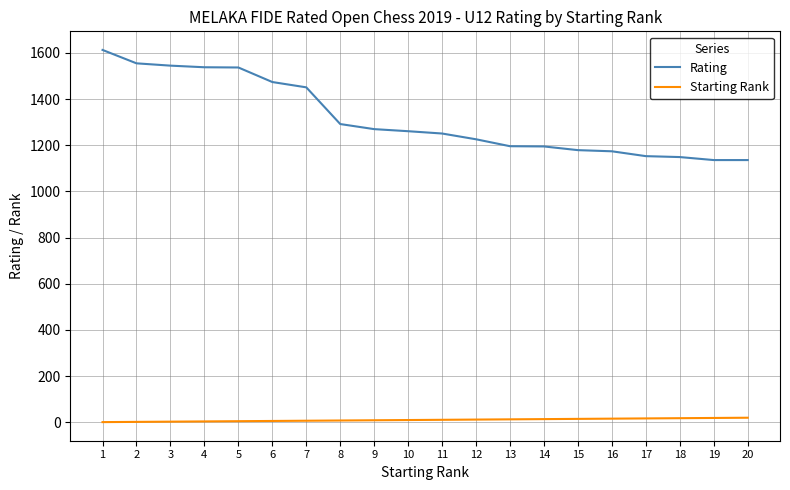

List the series in order of their peak value, highest first.

Rating, Starting Rank